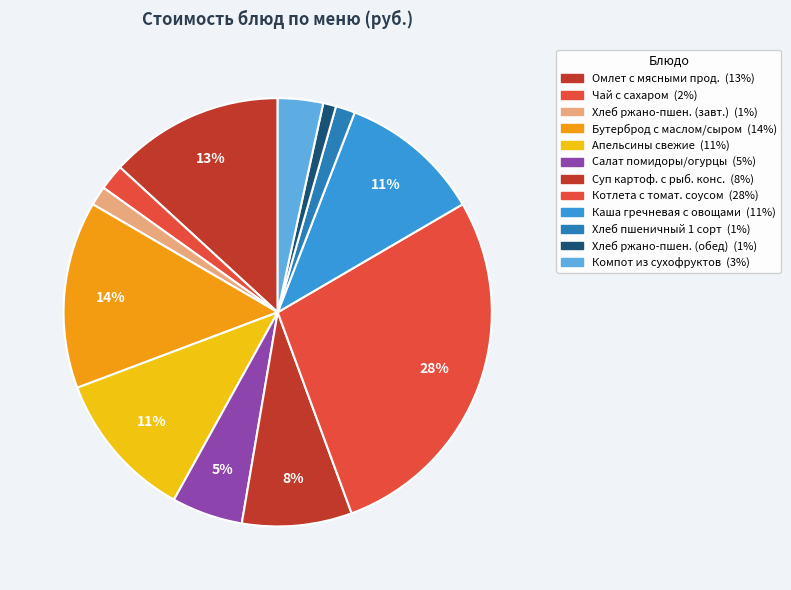

Rank the categories by value from lowest to highest.

Хлеб Новоукраинский ржано-пшеничный (обед), Хлеб Новоукраинский ржано-пшеничный (завтрак), Хлеб пшеничный 1 сорт, Чай с сахаром, Компот из сухофруктов, Салат из свежих помидоров и огурцов, Суп картофельный с рыбной консервой, Каша гречневая рассыпчатая с овощами, Апельсины свежие, Омлет смешанный с мясными продуктами, Бутерброд с маслом и сыром, Котлета домашняя с томатным соусом